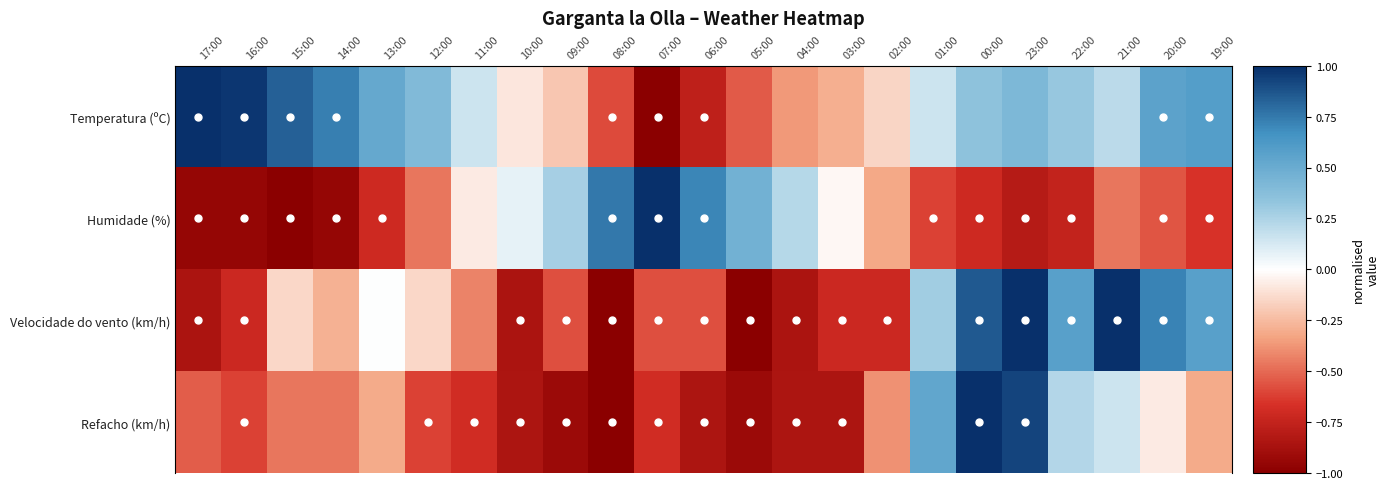

At 06:00, list the series in order from smallest to largest.

Refacho (km/h), Temperatura (ºC), Velocidade do vento (km/h), Humidade (%)